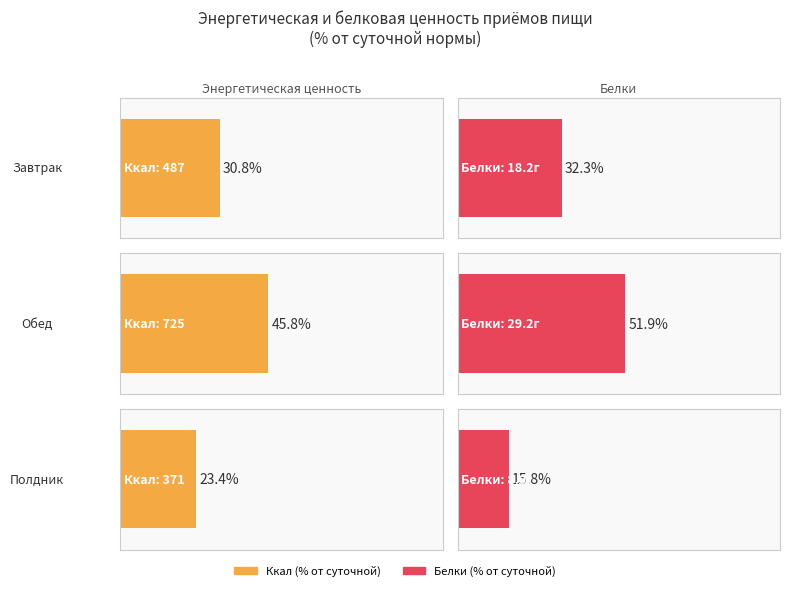

What is the label of the 2nd bar from the right?

Полдник